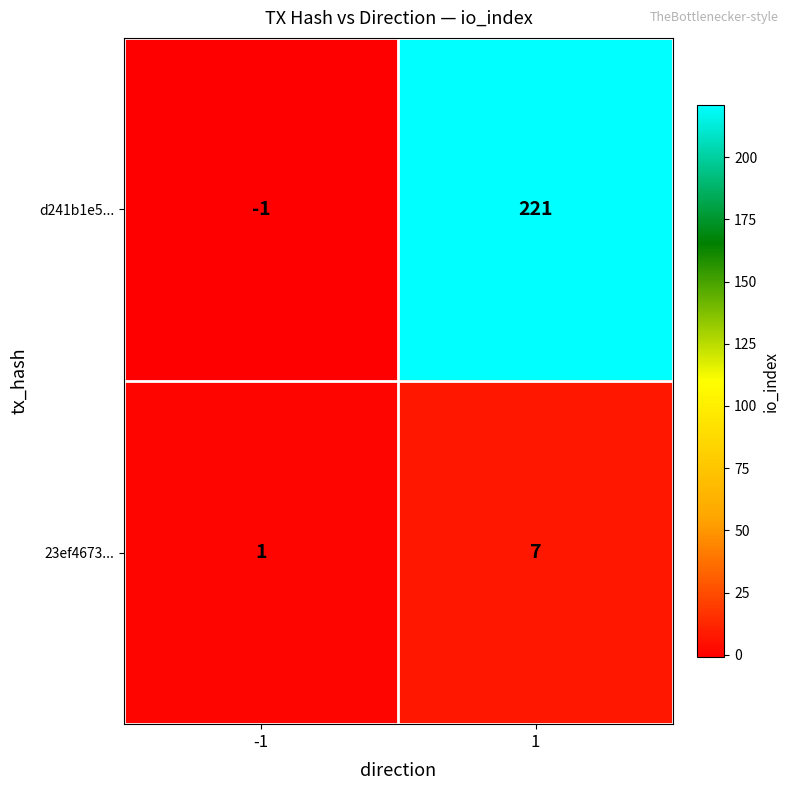

At which category is the sum across all series the highest?

1